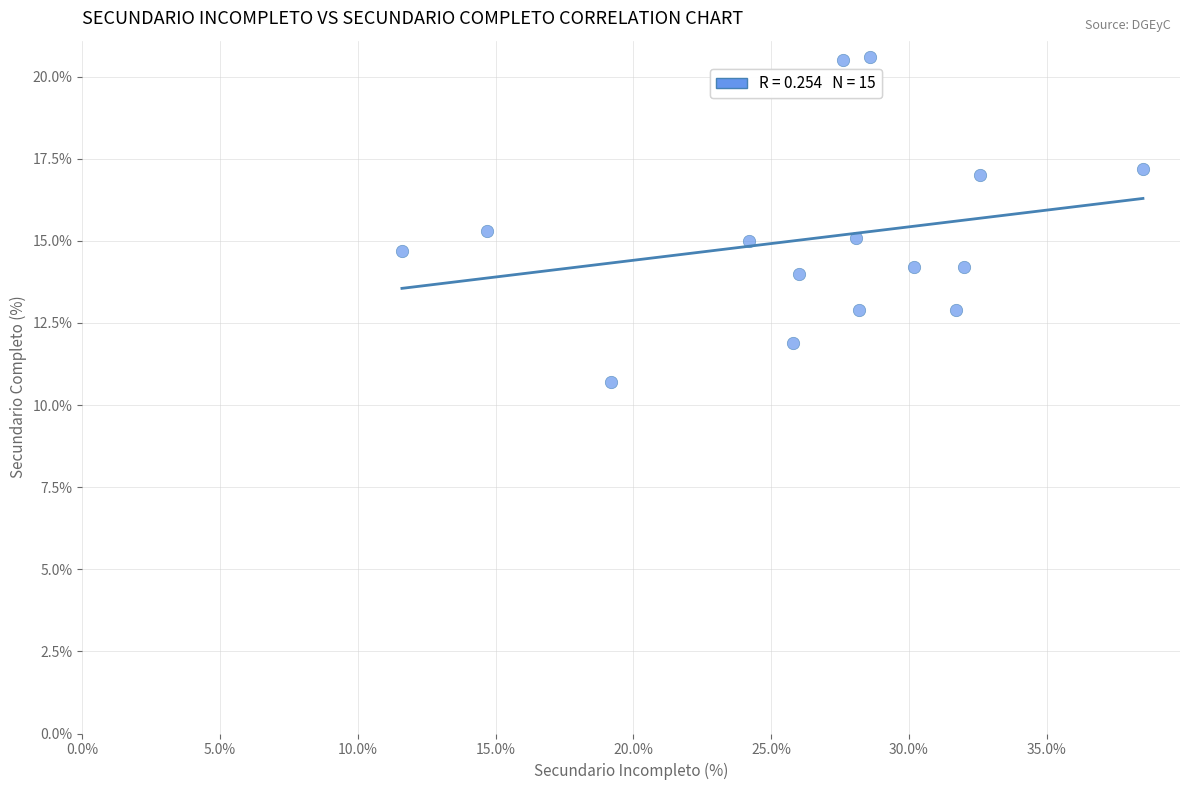

What is the range of Y values (max minus min)?

9.9